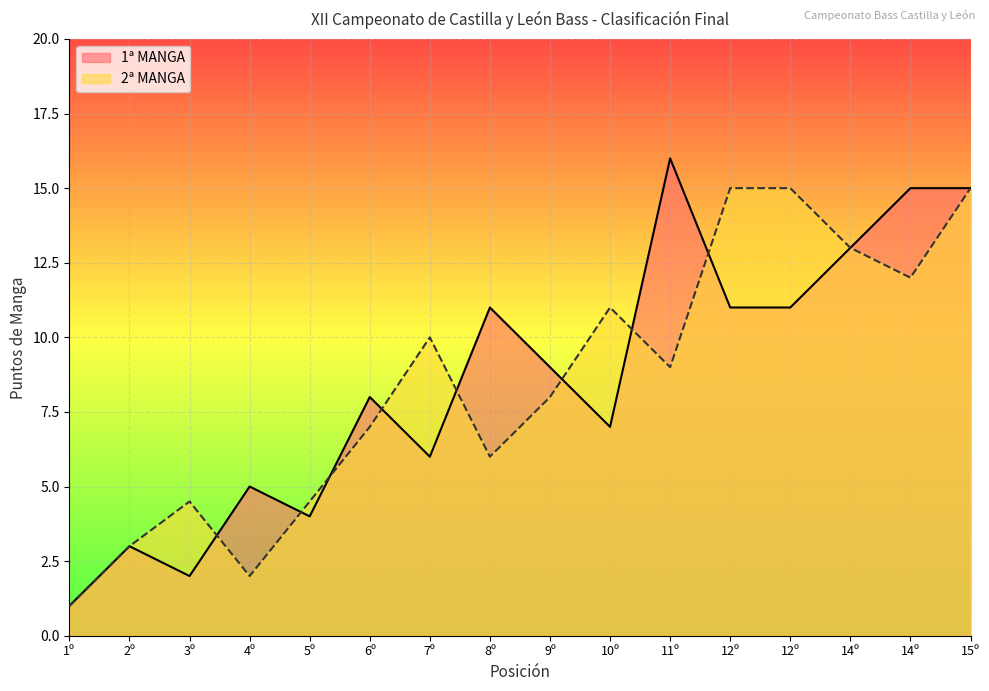

What is the label of the 9th point from the right?

8º